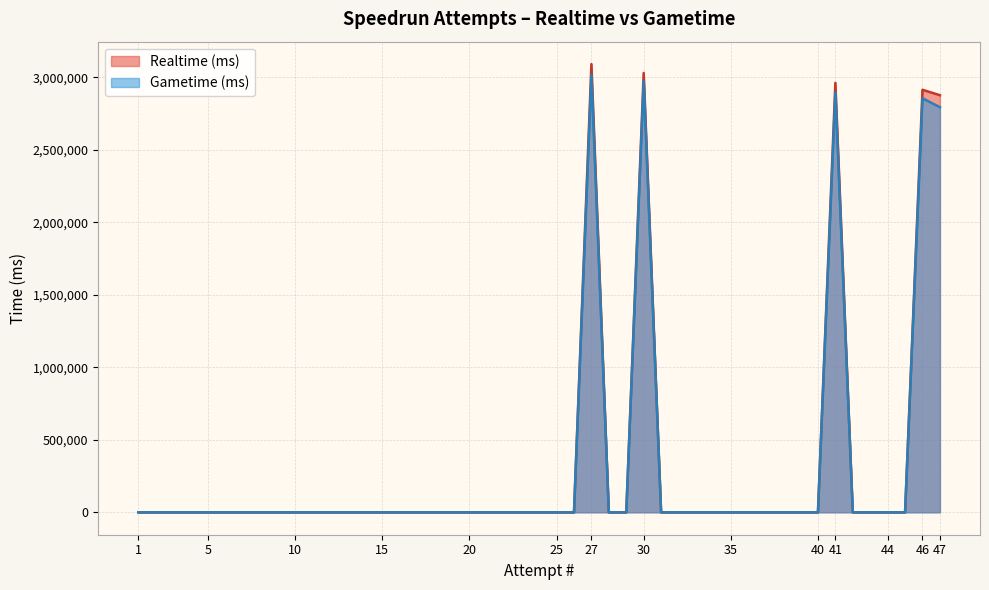

Where is the first local maximum for Gametime (ms)?

27